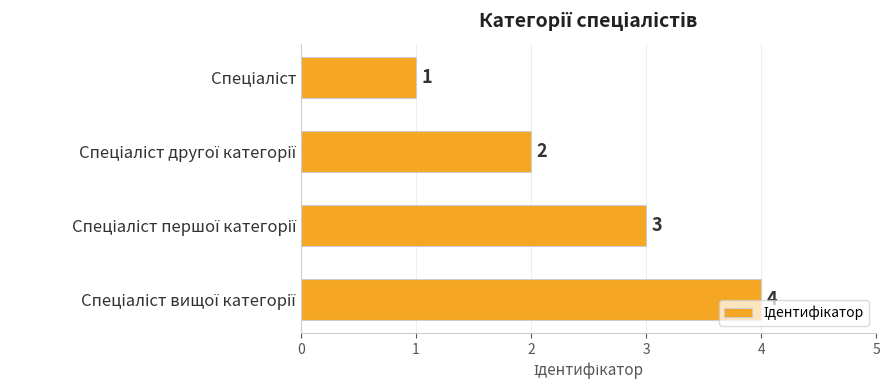

What is the maximum value shown in the chart?

4